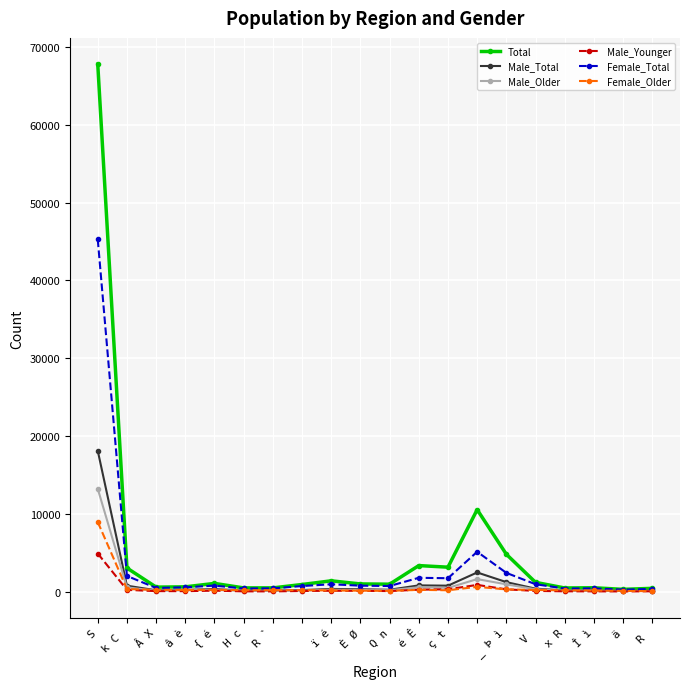

Rank the series by their maximum value, from highest to lowest.

Total, Female_Total, Male_Total, Male_Older, Female_Older, Male_Younger